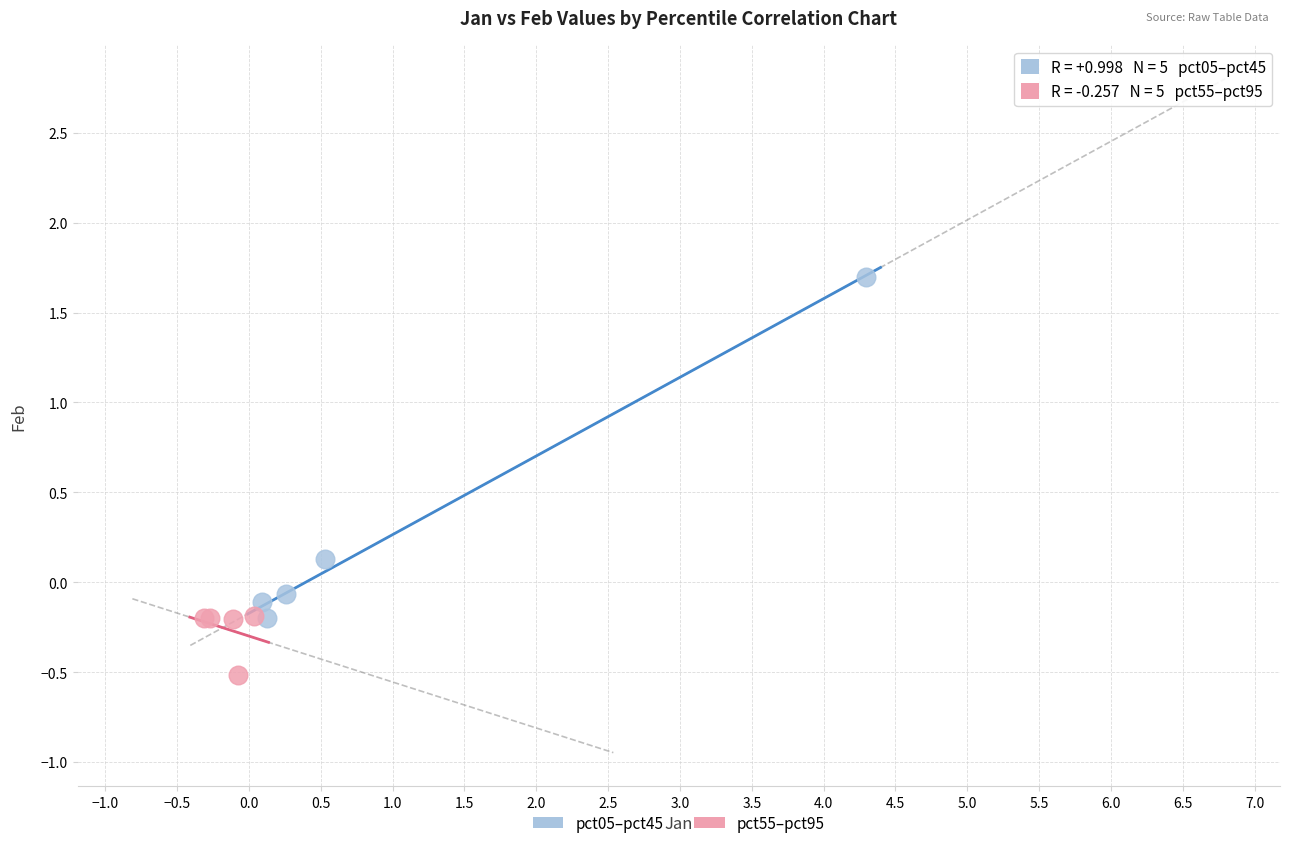

Which series reaches the maximum Y coordinate?

pct05–pct45